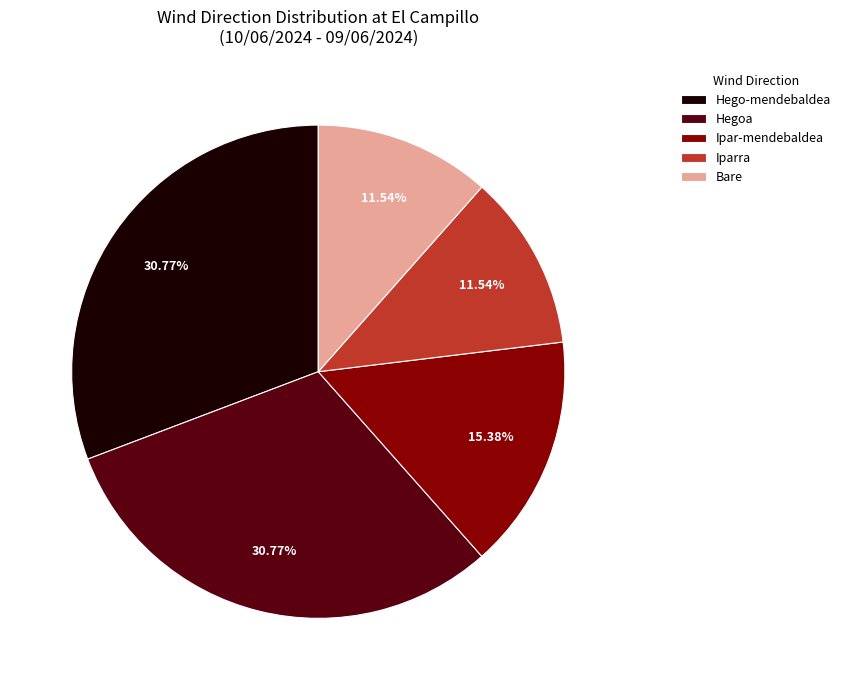

How many slices are in this pie chart?

5